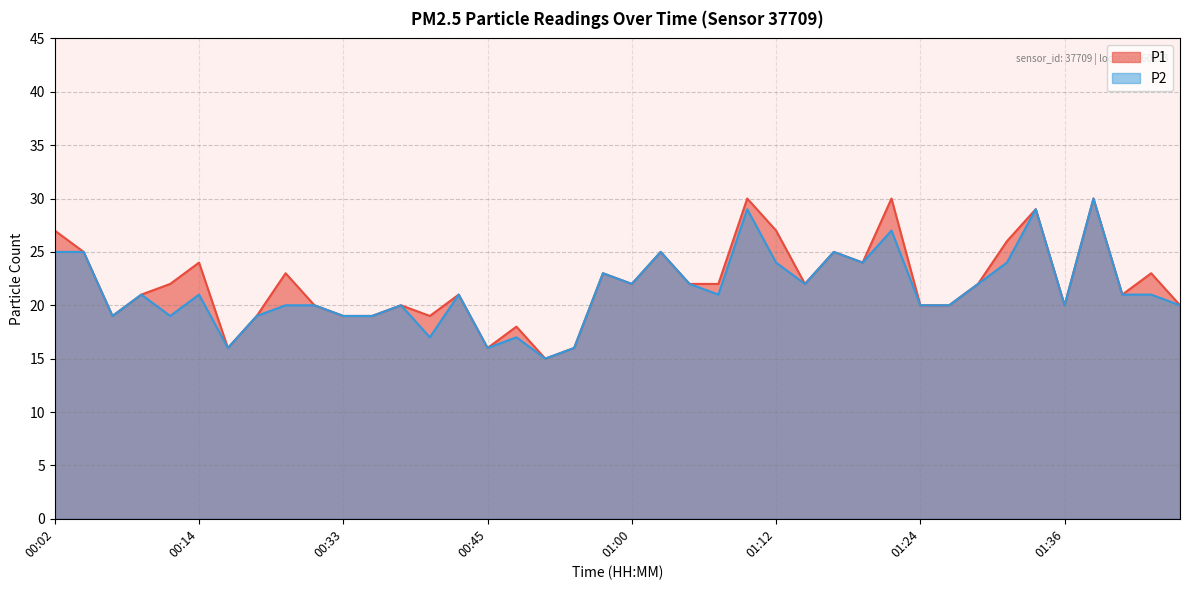

Reading left to right, transcribe all the data shown in this chart.

P1: 27	25	19	21	22	24	16	19	23	20	19	19	20	19	21	16	18	15	16	23	22	25	22	22	30	27	22	25	24	30	20	20	22	26	29	20	30	21	23	20
P2: 25	25	19	21	19	21	16	19	20	20	19	19	20	17	21	16	17	15	16	23	22	25	22	21	29	24	22	25	24	27	20	20	22	24	29	20	30	21	21	20